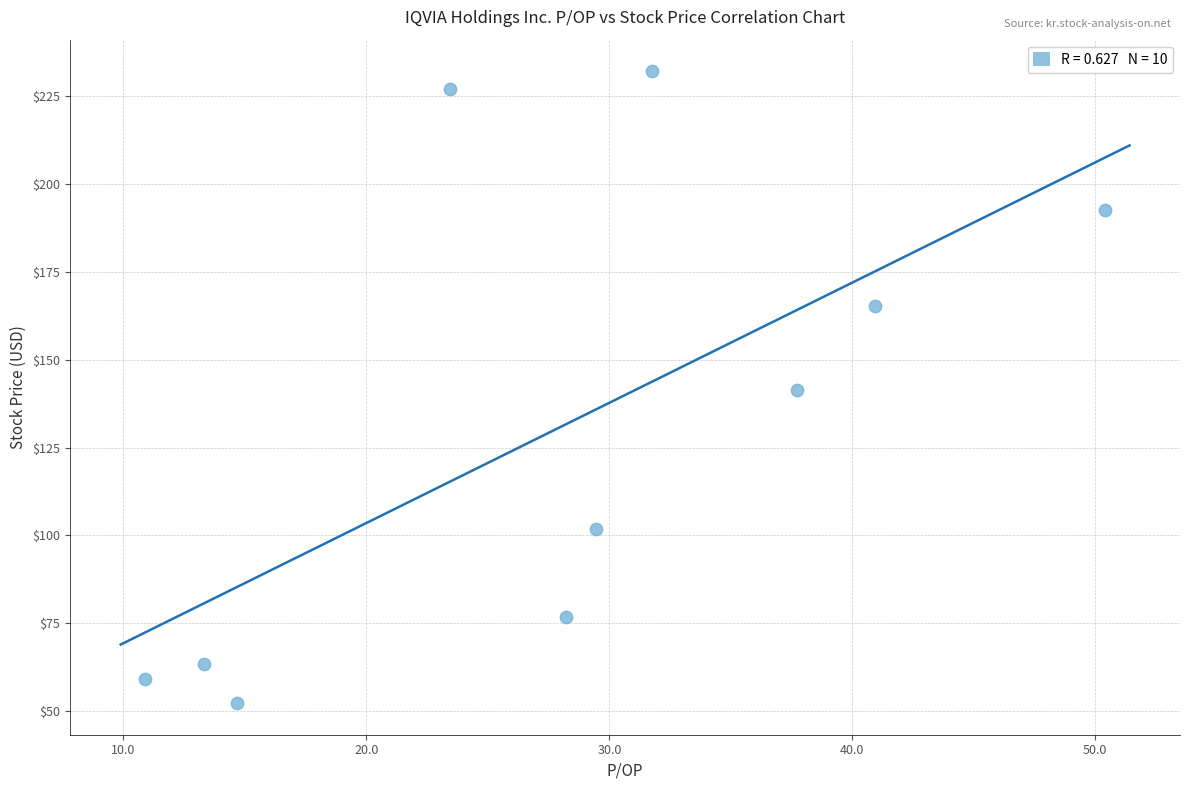

What is the range of Y values (max minus min)?

180.0